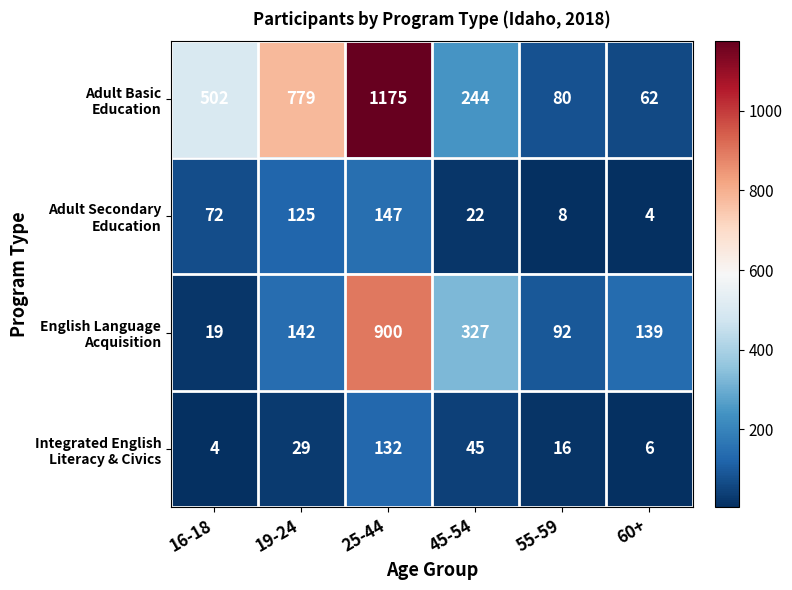

What is the total value across all series at 45-54?

638